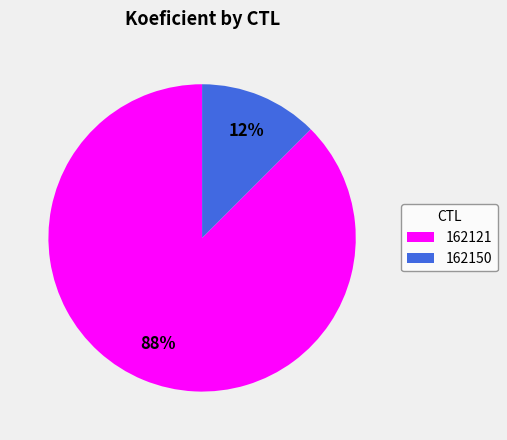

Which has a higher value, 162150 or 162121?

162121